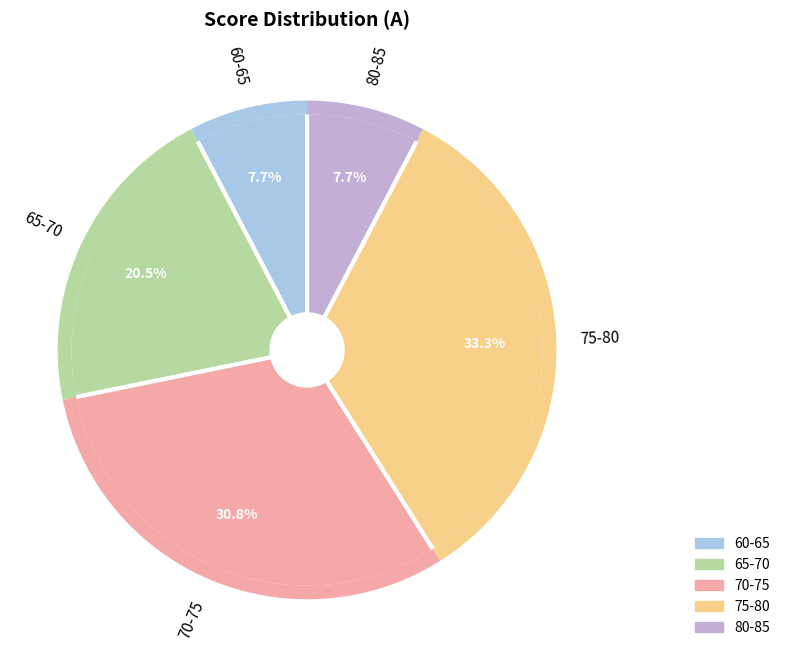

The 14 slice represents 10% of the pie. True or false?

False